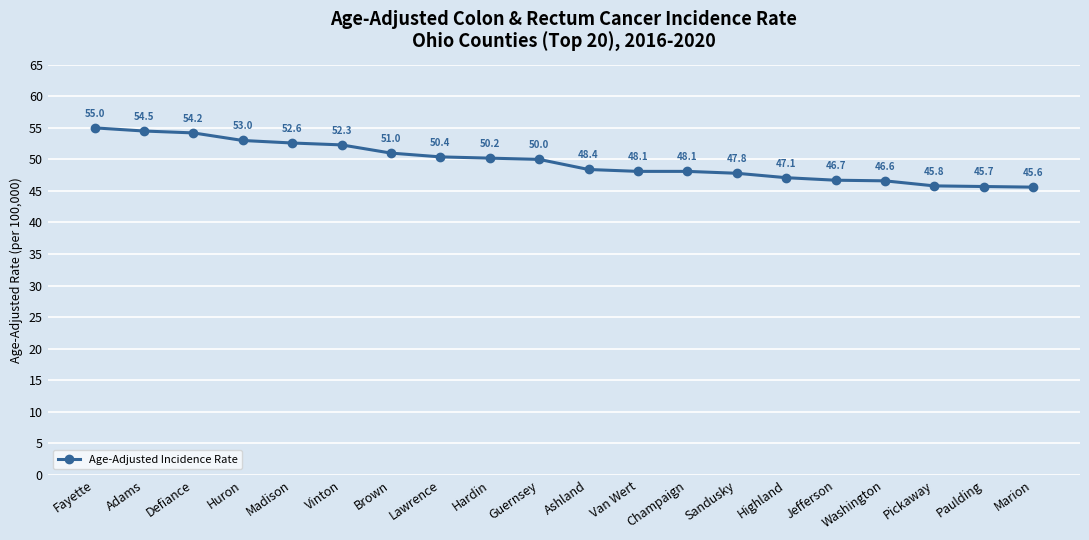

What is the sum of all values?

993.1